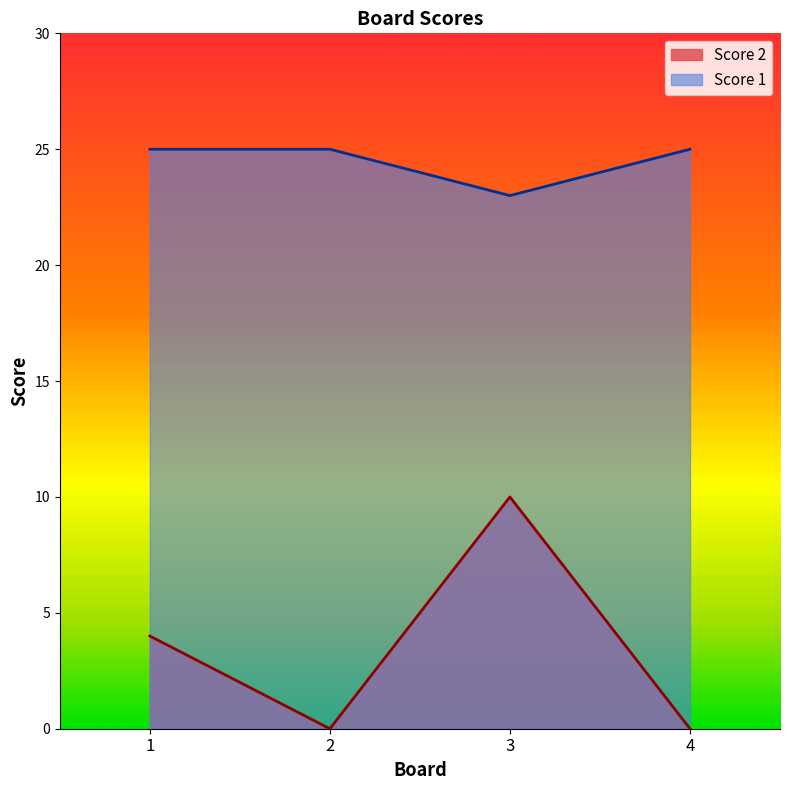

Reading left to right, transcribe all the data shown in this chart.

Score 2: 1=4	2=0	3=10	4=0
Score 1: 1=25	2=25	3=23	4=25